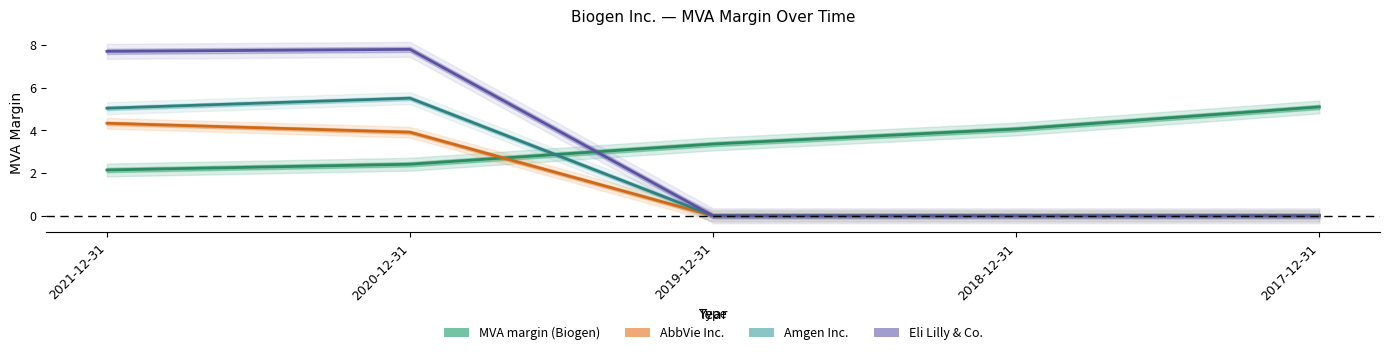

What is the total value across all series at 2020-12-31?

19.6